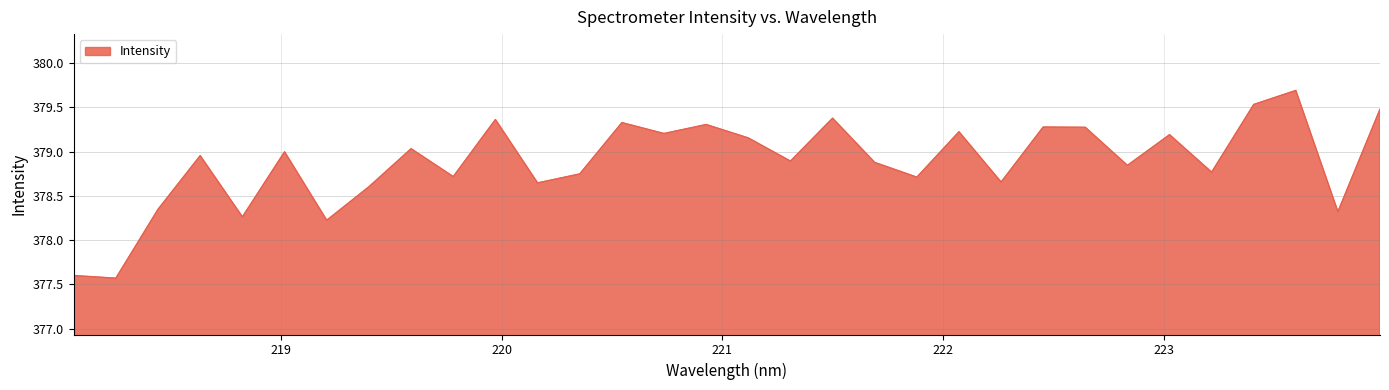

What is the greatest value displayed?

379.7